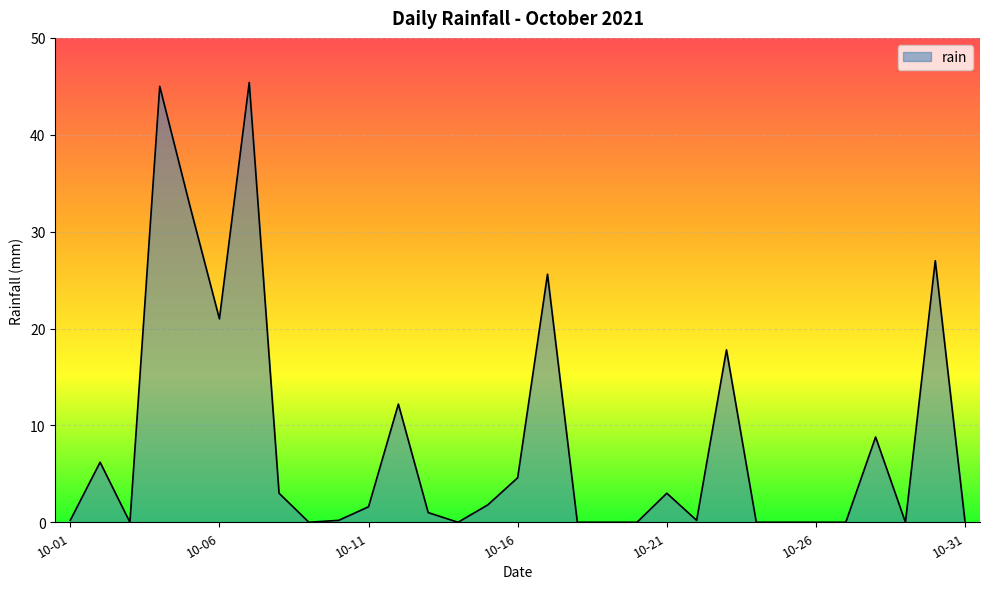

What is the greatest value displayed?

45.4